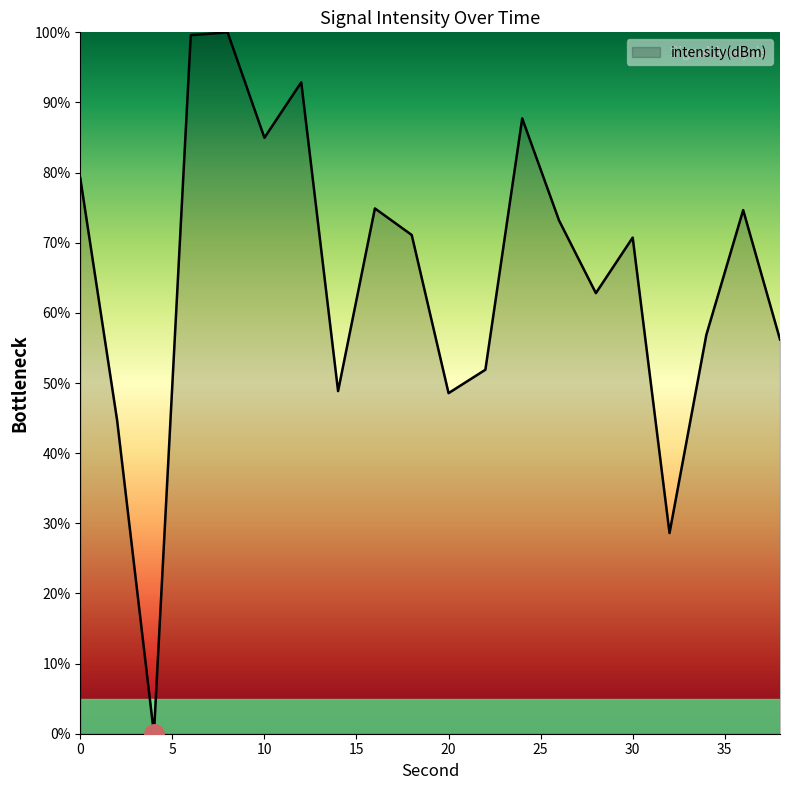

What is the greatest value displayed?

100.0